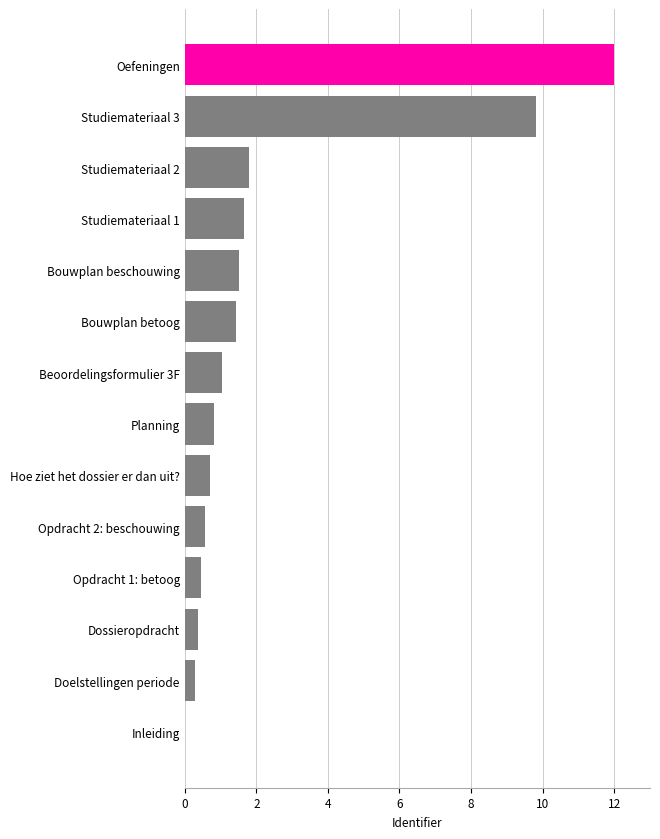

What is the sum of the values at Hoe ziet het dossier er dan uit? and Studiemateriaal 2?

2.5